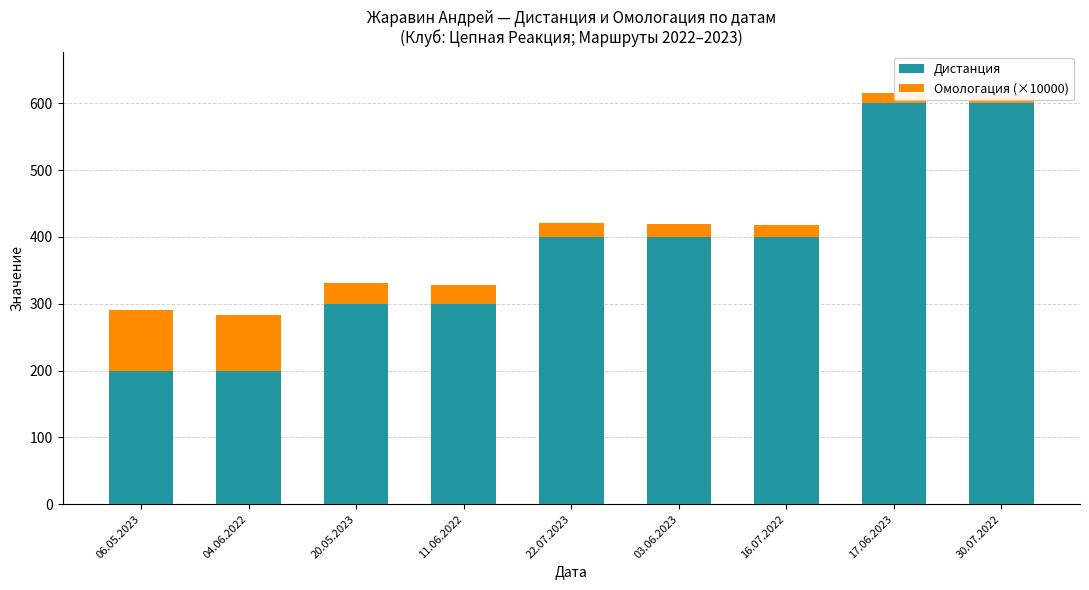

At which category is the sum across all series the highest?

17.06.2023